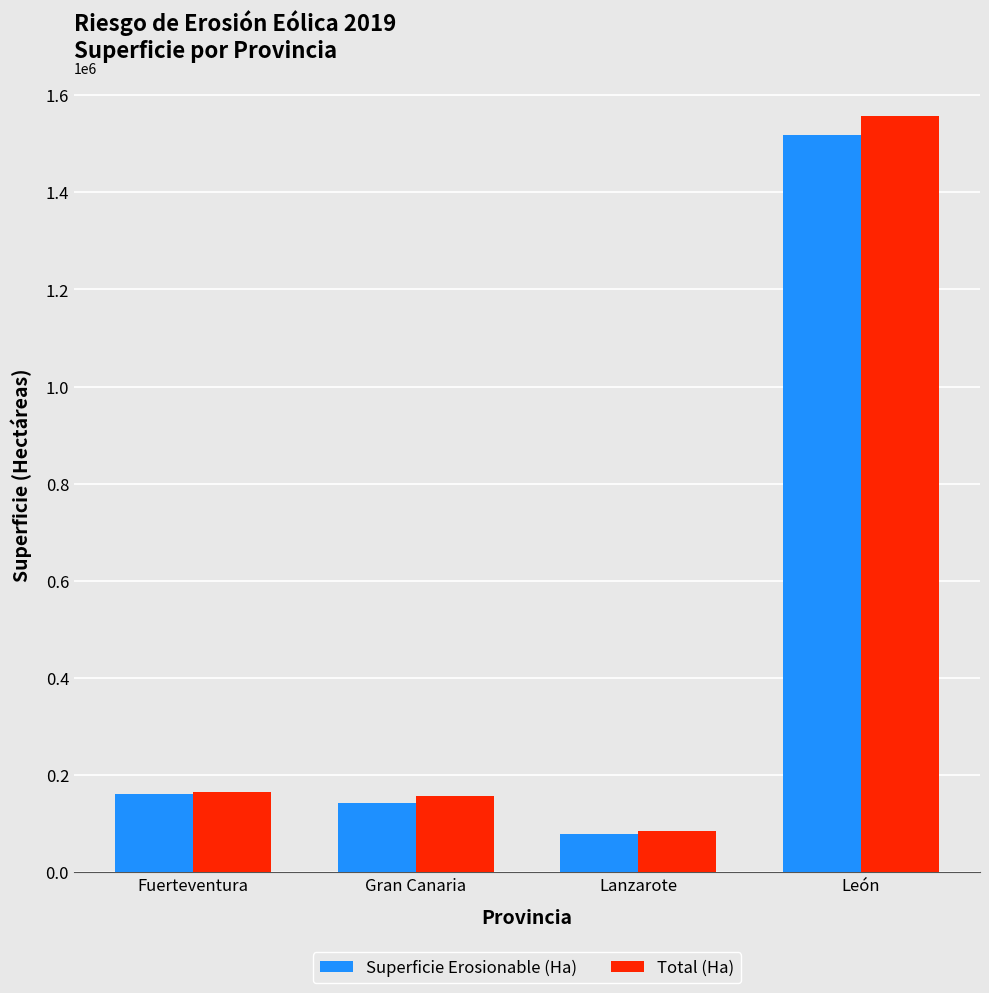

At which label is Superficie Erosionable (Ha) closest to 798625?

Fuerteventura